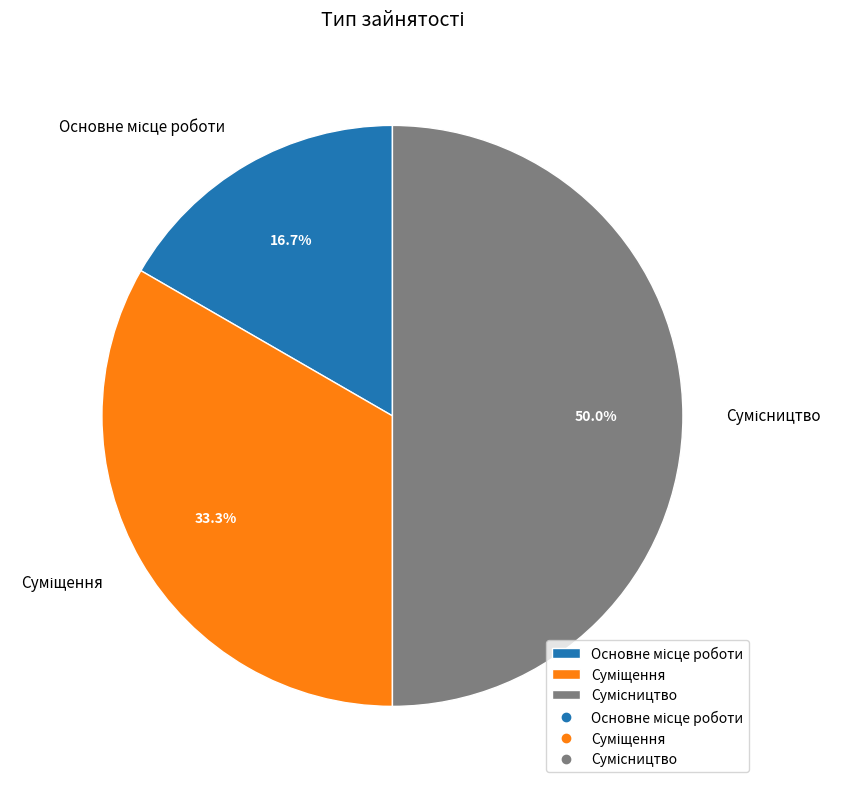

What percentage is the Основне місце роботи slice, to the nearest percent?

17%